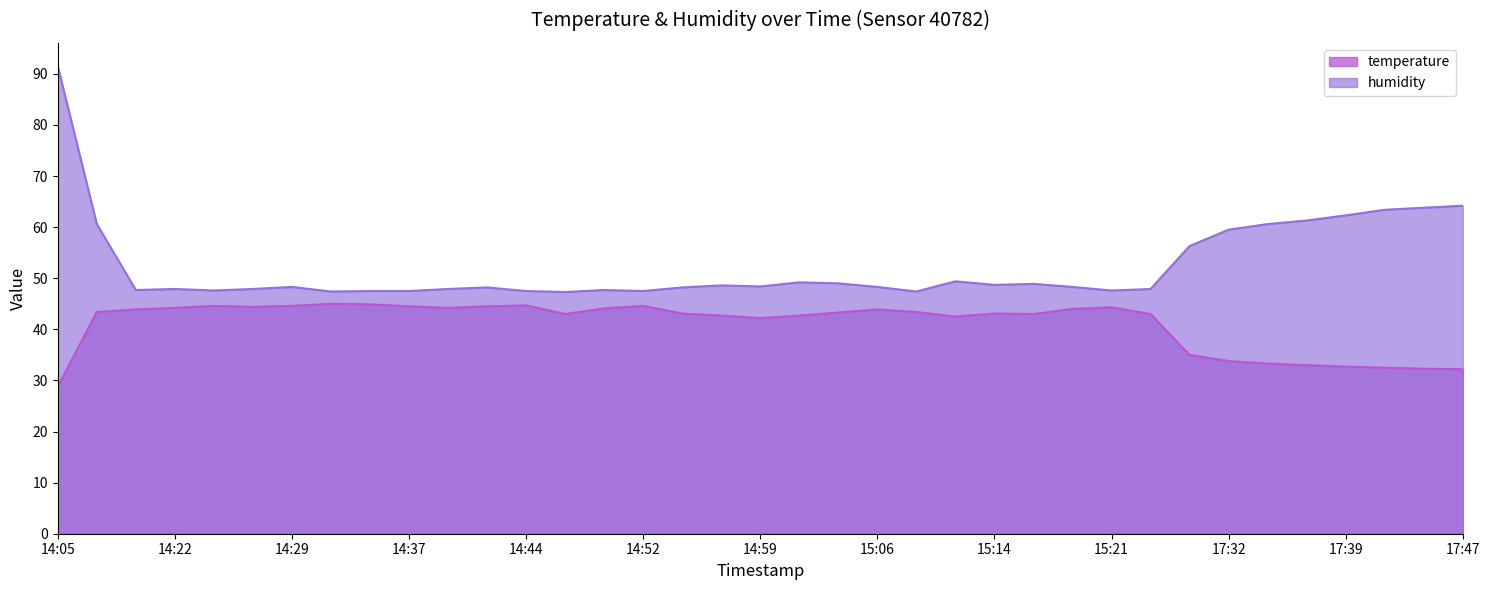

True or false: humidity and temperature cross at least once.

False